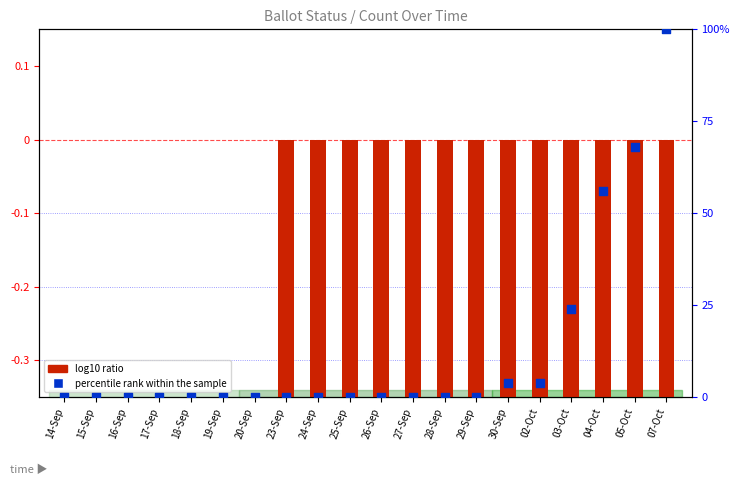

Which series contains the lowest Y value?

log10 ratio